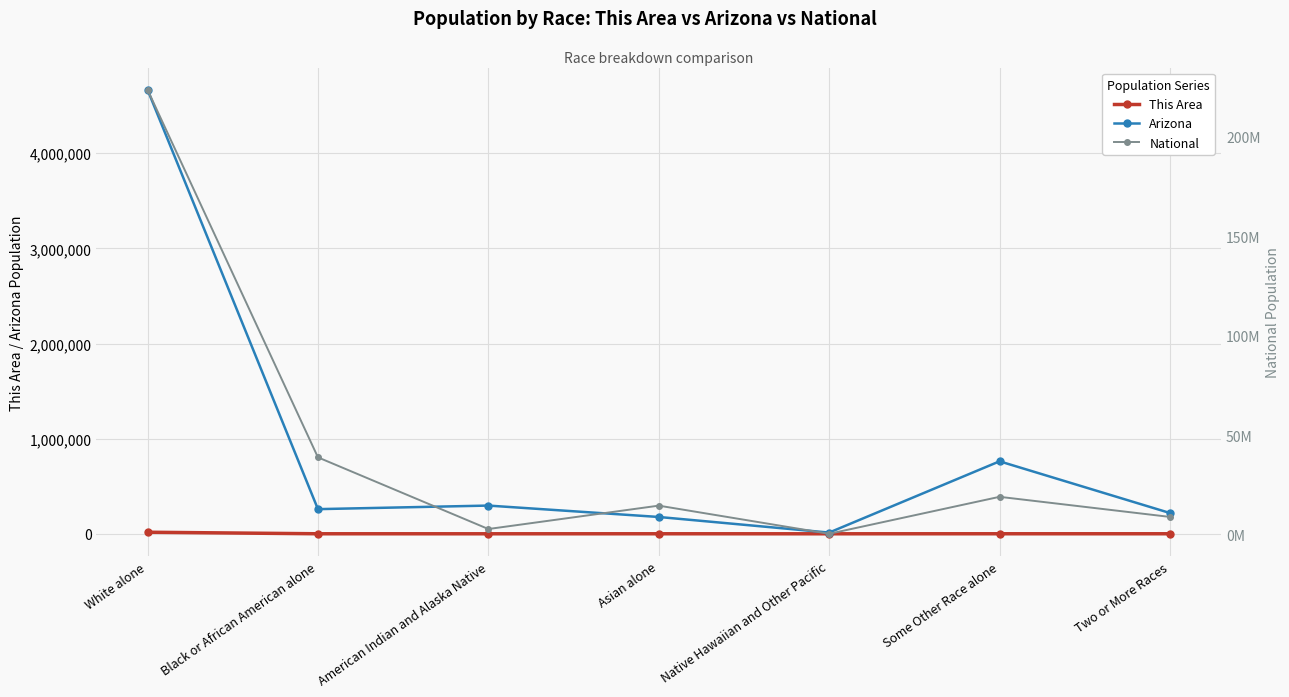

Is the value of Arizona at Black or African American alone greater than the value of This Area at Some Other Race alone?

Yes